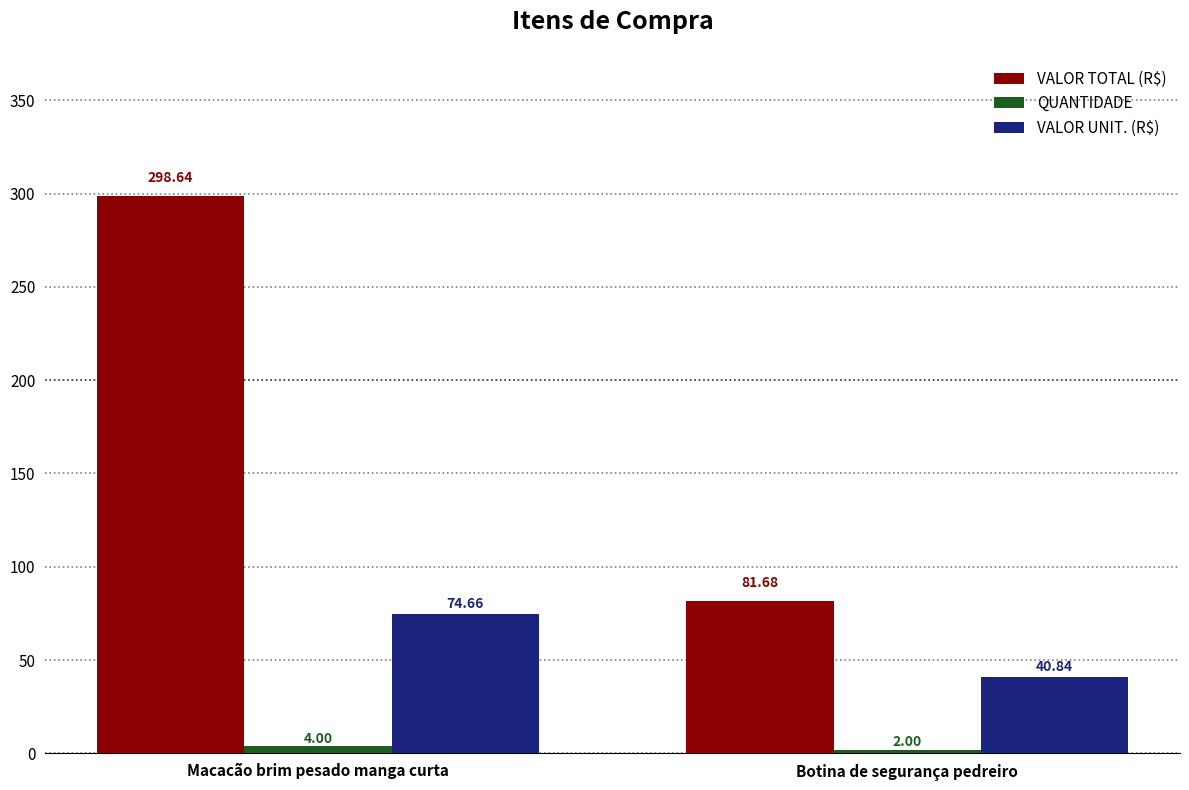

At which label does VALOR TOTAL (R$) first exceed 298?

Macacão brim pesado manga curta